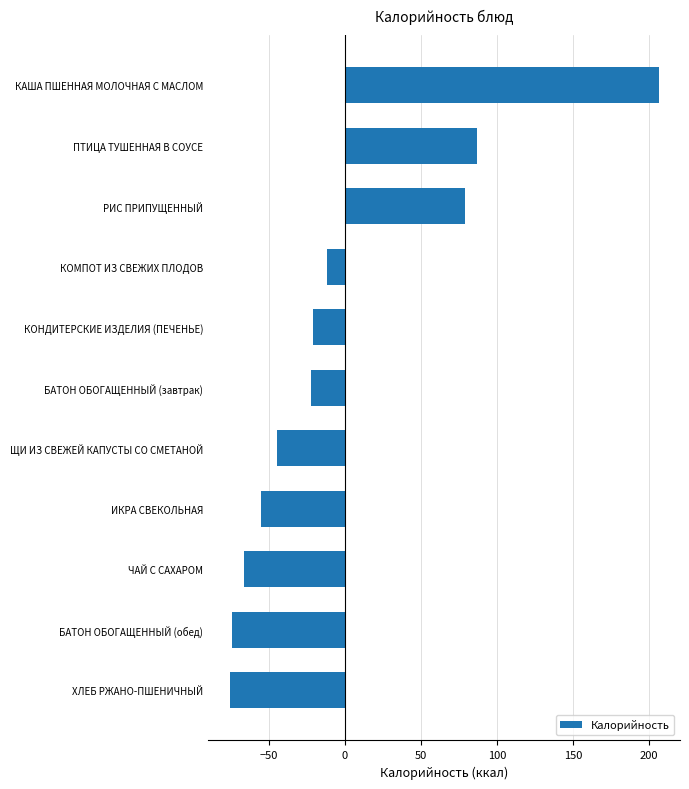

Which category has the highest value across all series?

КАША ПШЕННАЯ МОЛОЧНАЯ С МАСЛОМ